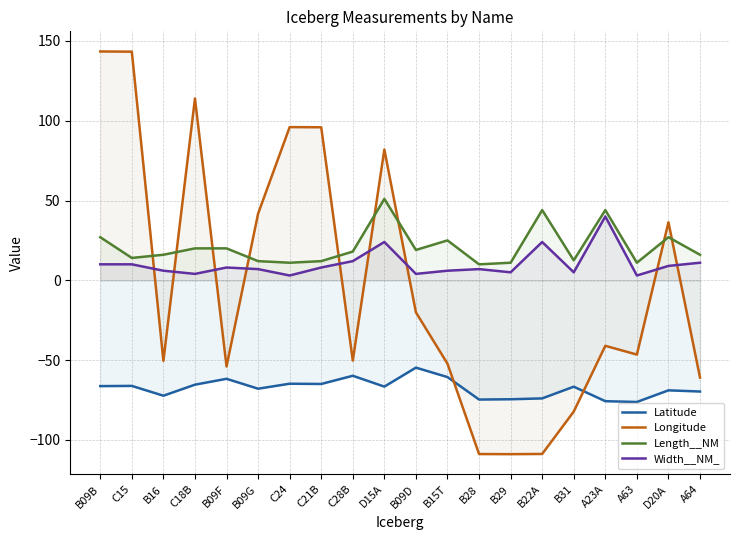

List the labels in order of Length__NM value, largest first.

D15A, B22A, A23A, B09B, D20A, B15T, C18B, B09F, B09D, C28B, B16, A64, C15, B31, B09G, C21B, C24, B29, A63, B28